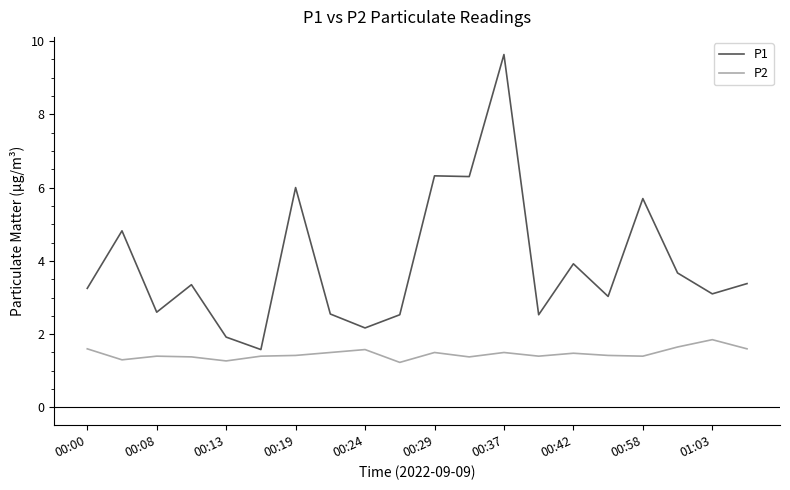

What is the difference between the maximum and minimum values in the P2 series?

0.6